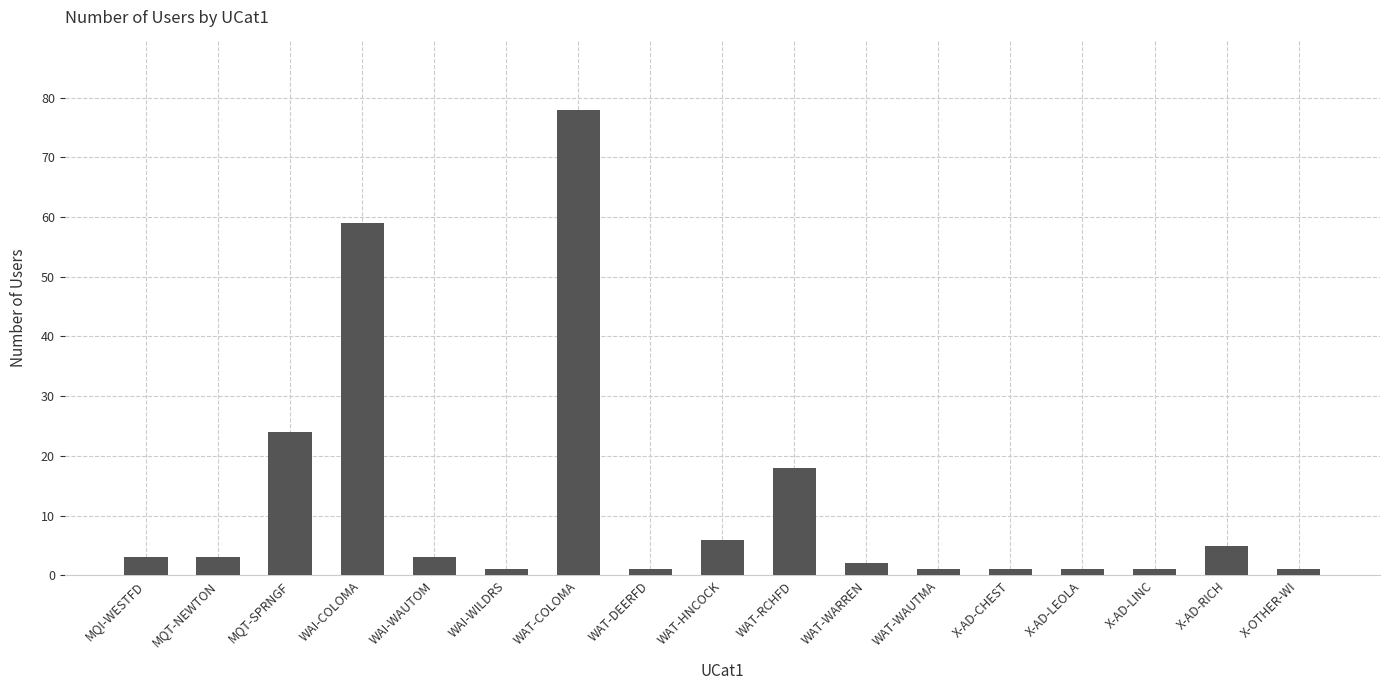

Between MQI-WESTFD and WAT-DEERFD, which is larger?

MQI-WESTFD